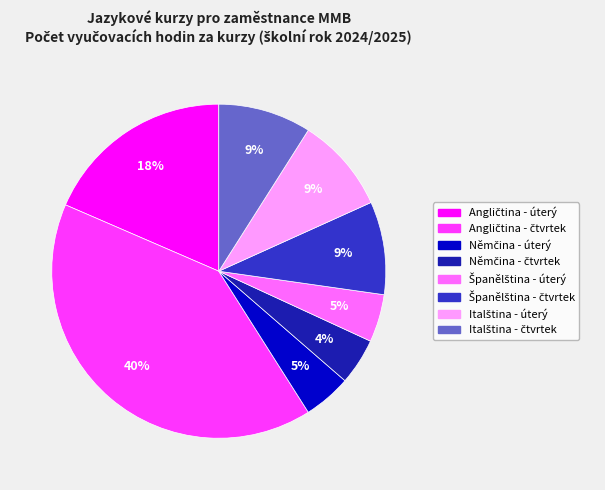

To the nearest percent, what is the average slice percentage?

12%